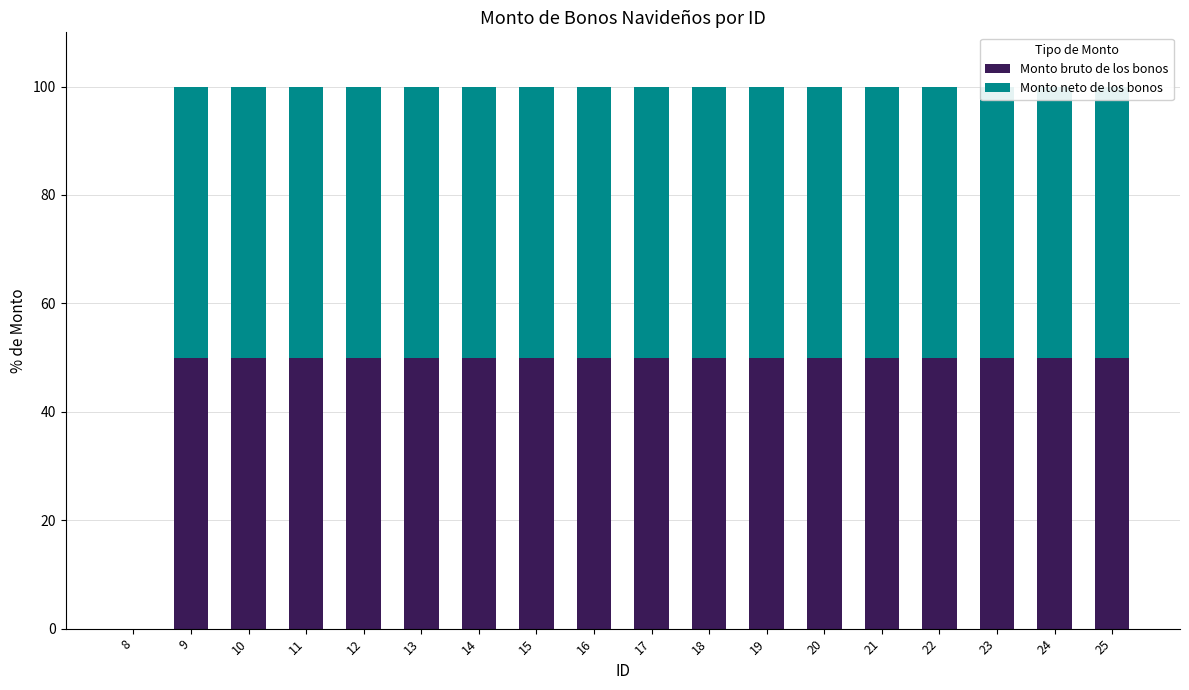

How many series are shown in this chart?

2